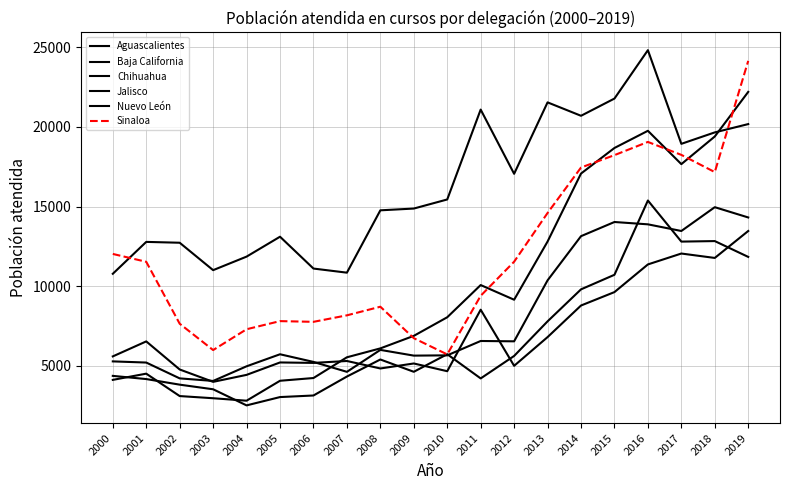

What is the difference between the highest and lowest values at 2006?

7965